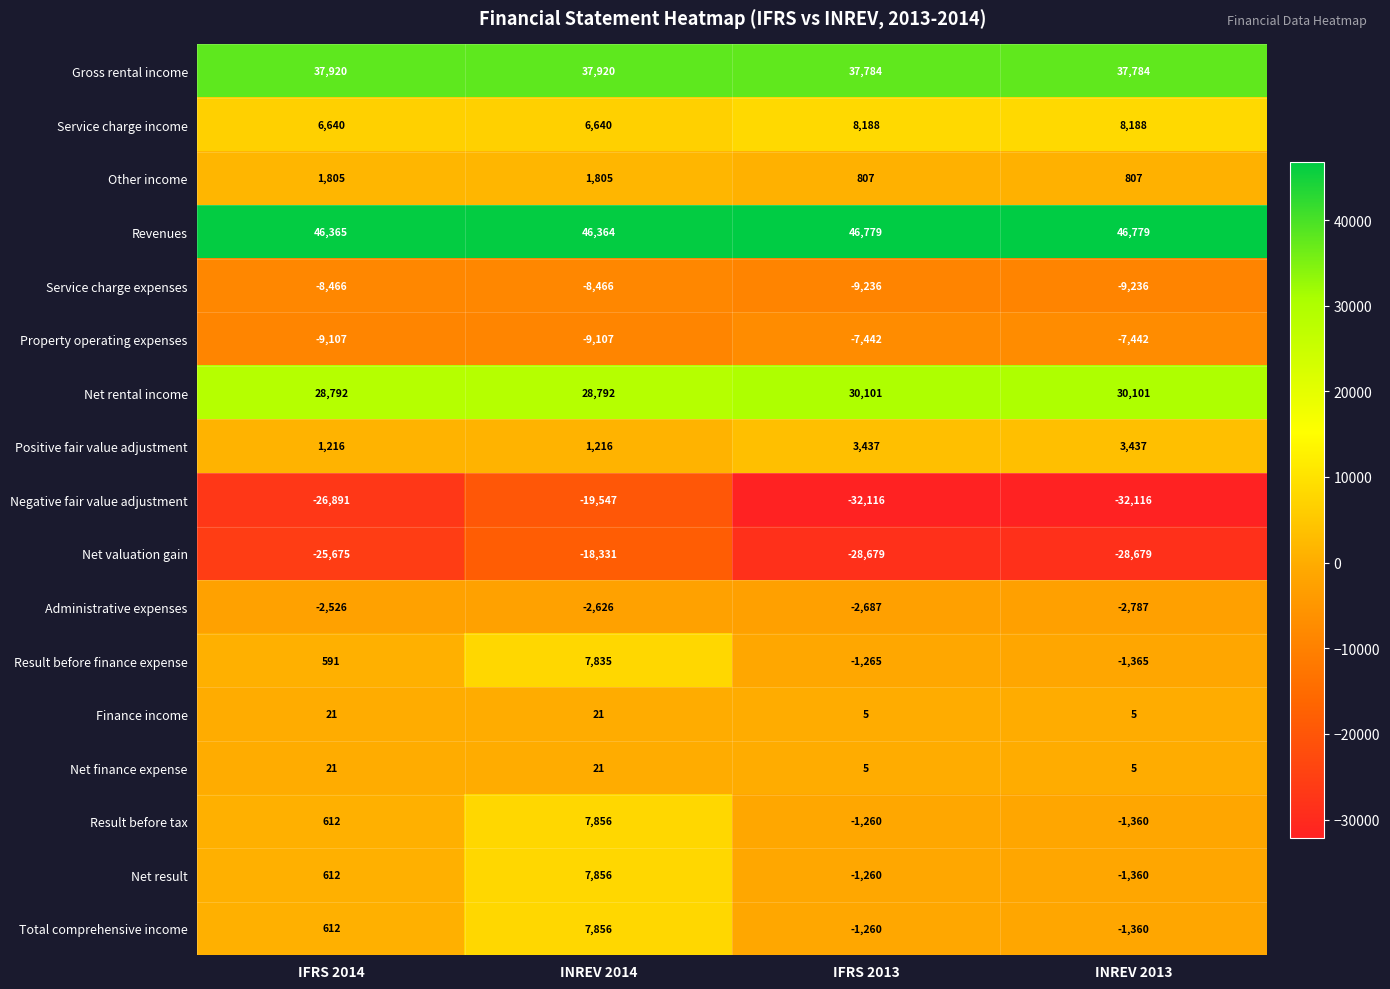

What is the minimum value for Negative fair value adjustment?

-32116